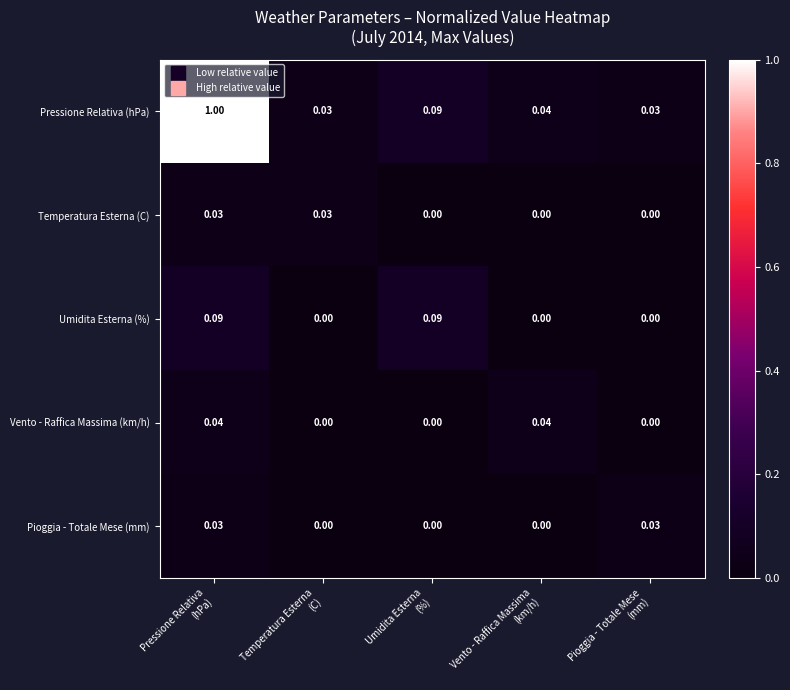

Which series has the largest total across all categories?

Pressione Relativa (hPa)